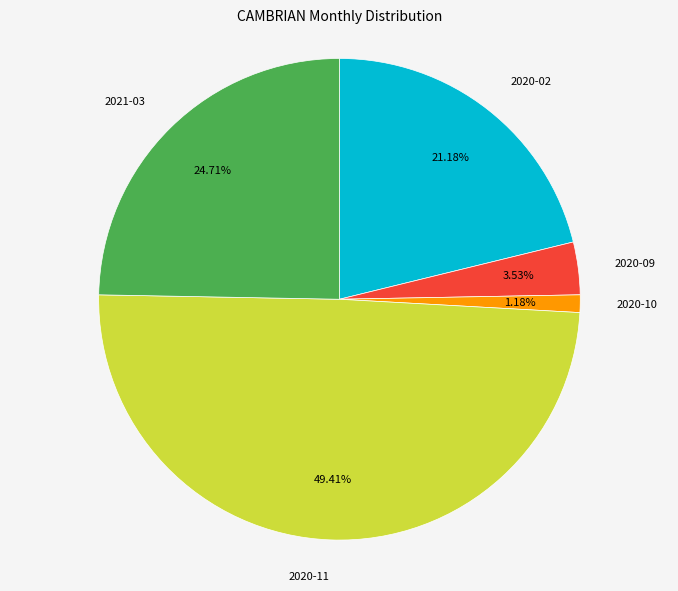

To the nearest percent, what is the difference between the largest and smallest slice percentages?

48%